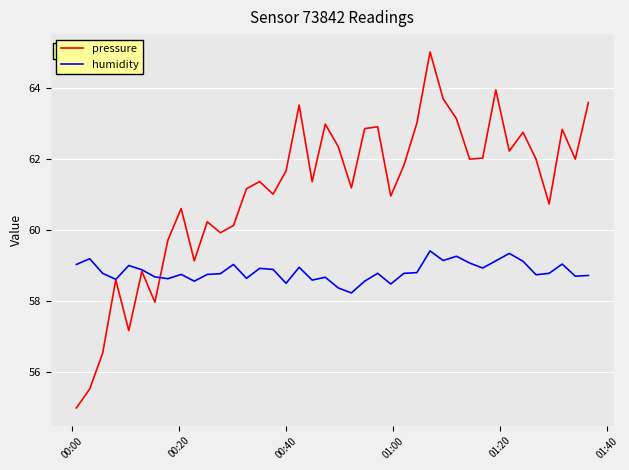

What is the difference between the maximum and minimum values in the pressure series?

10.0